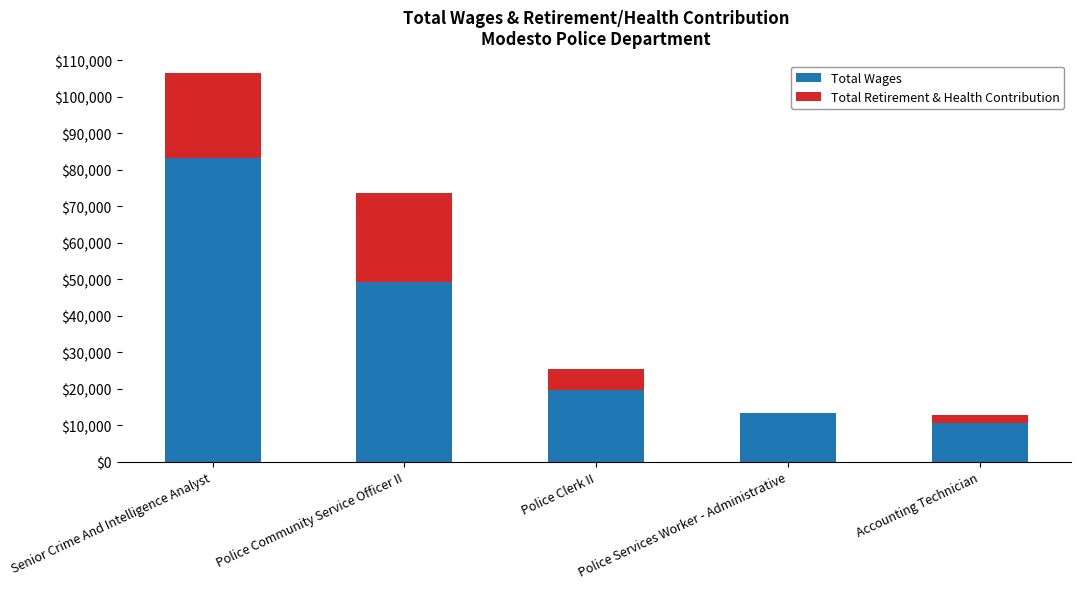

What is the sum of all Total Wages values?

176245